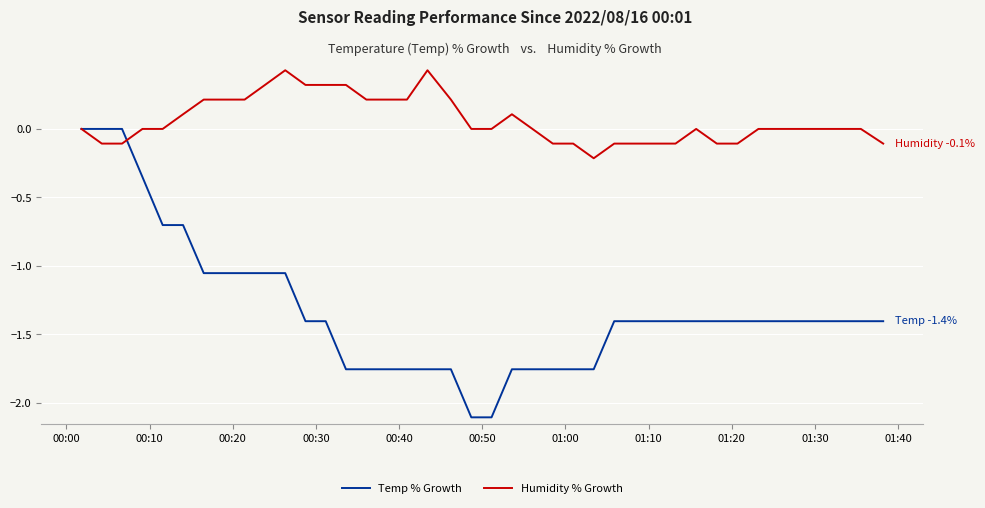

List the series in order of their overall mean, highest first.

Humidity % Growth, Temp % Growth